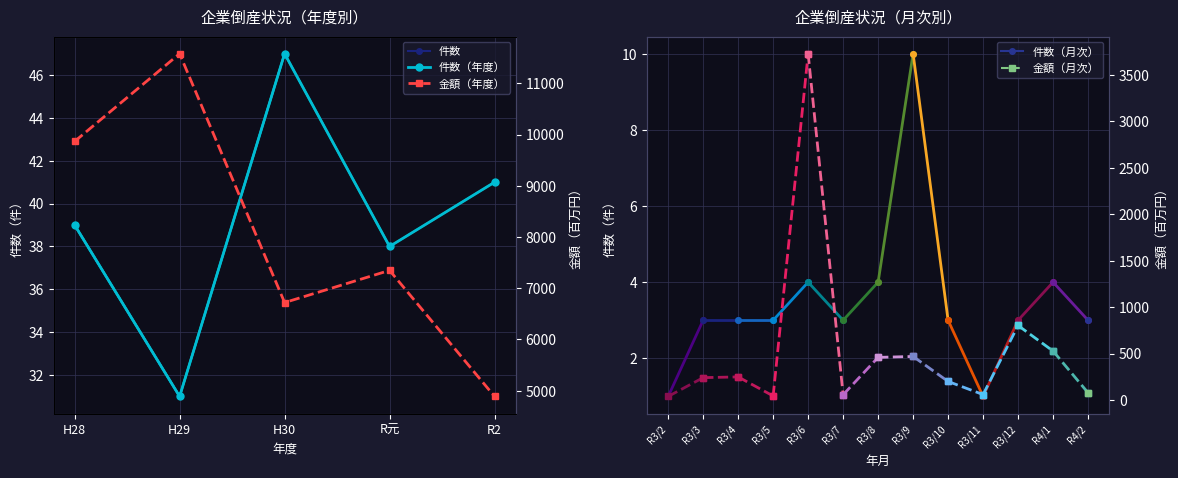

What is the total value across all series at H30?

6768